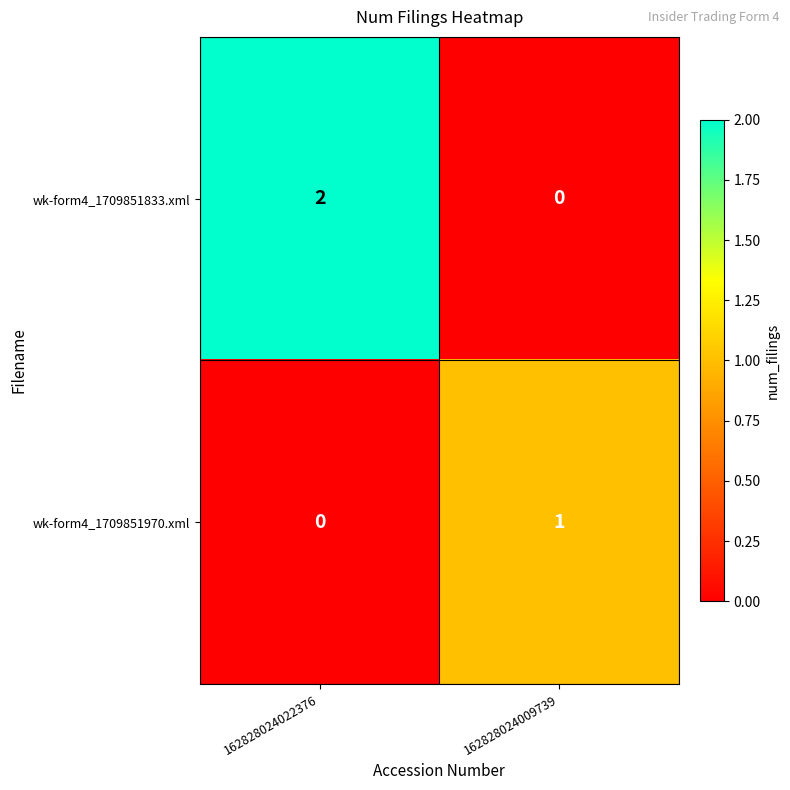

At which label does wk-form4_1709851970.xml reach its minimum?

162828024022376